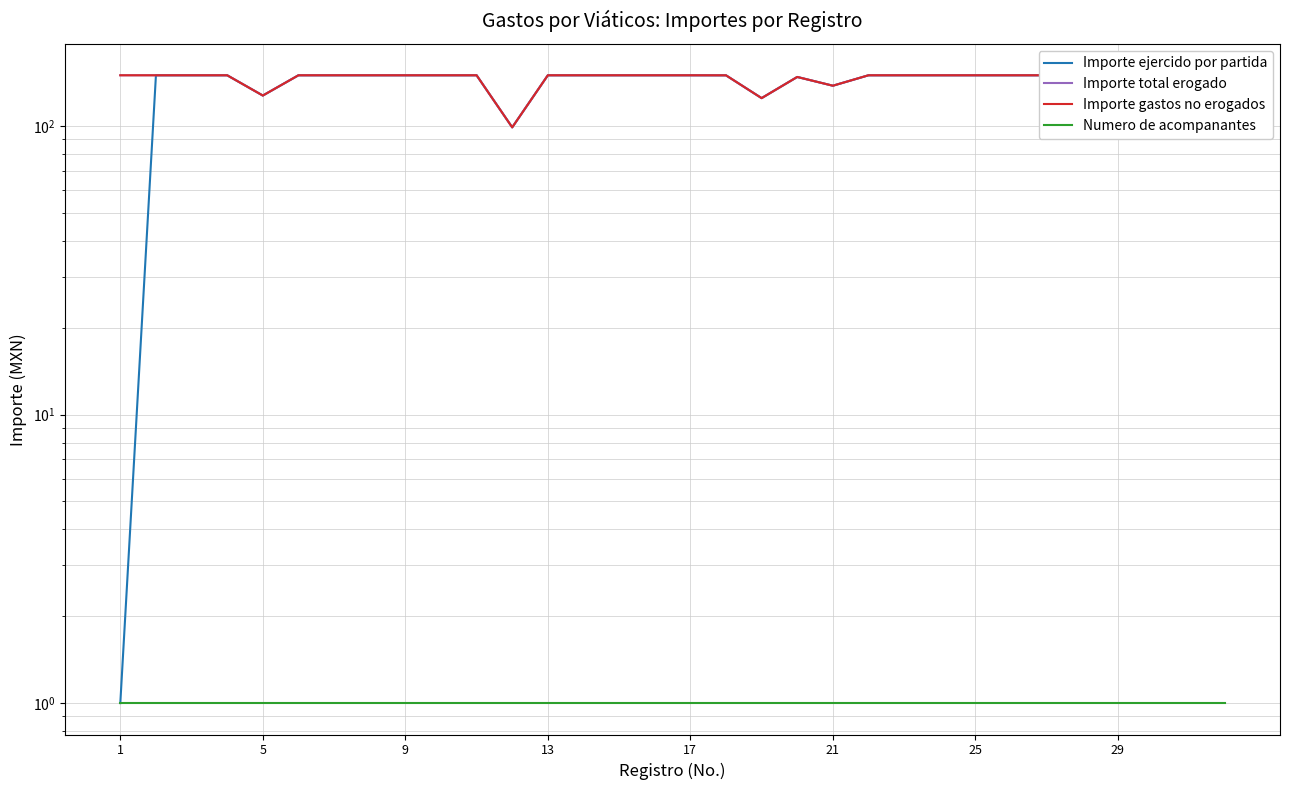

At how many categories does at least one series exceed 62?

32